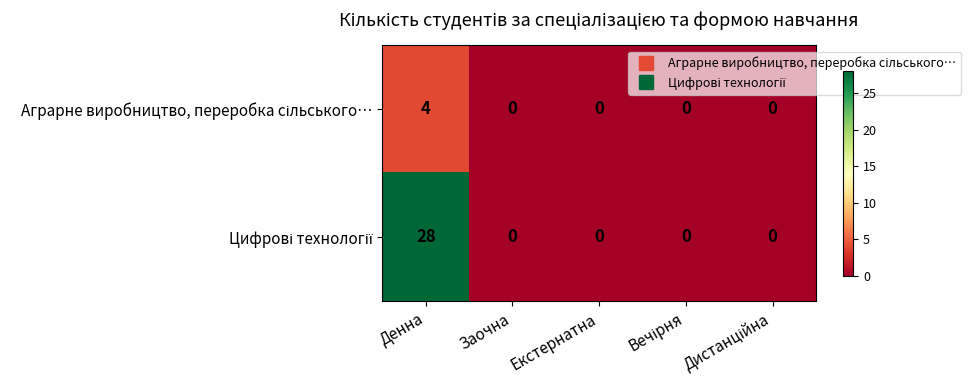

How many data points does each series have?

5